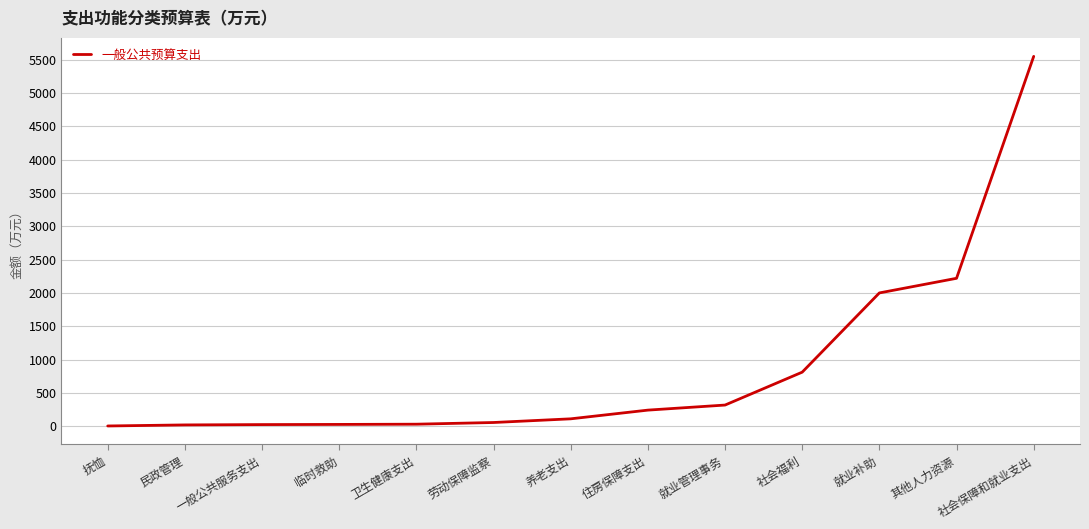

What is the greatest value displayed?

5553.0